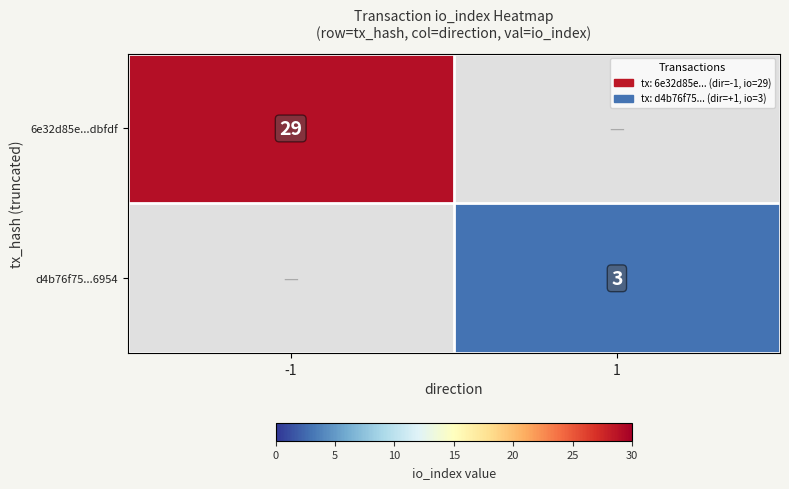

The d4b76f75...6954 series shows 5 at 1. True or false?

False